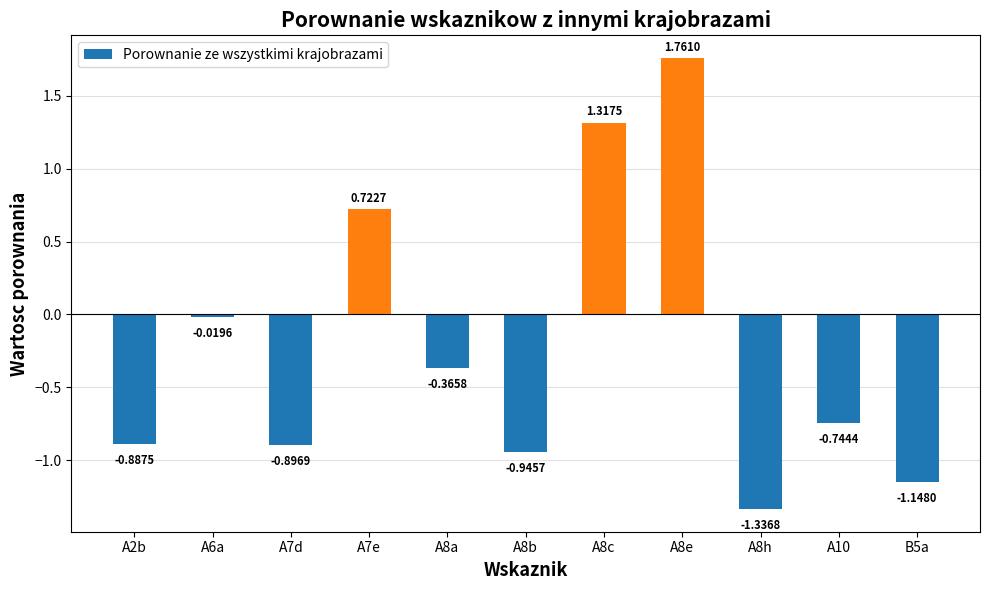

What is the average value?

-0.2